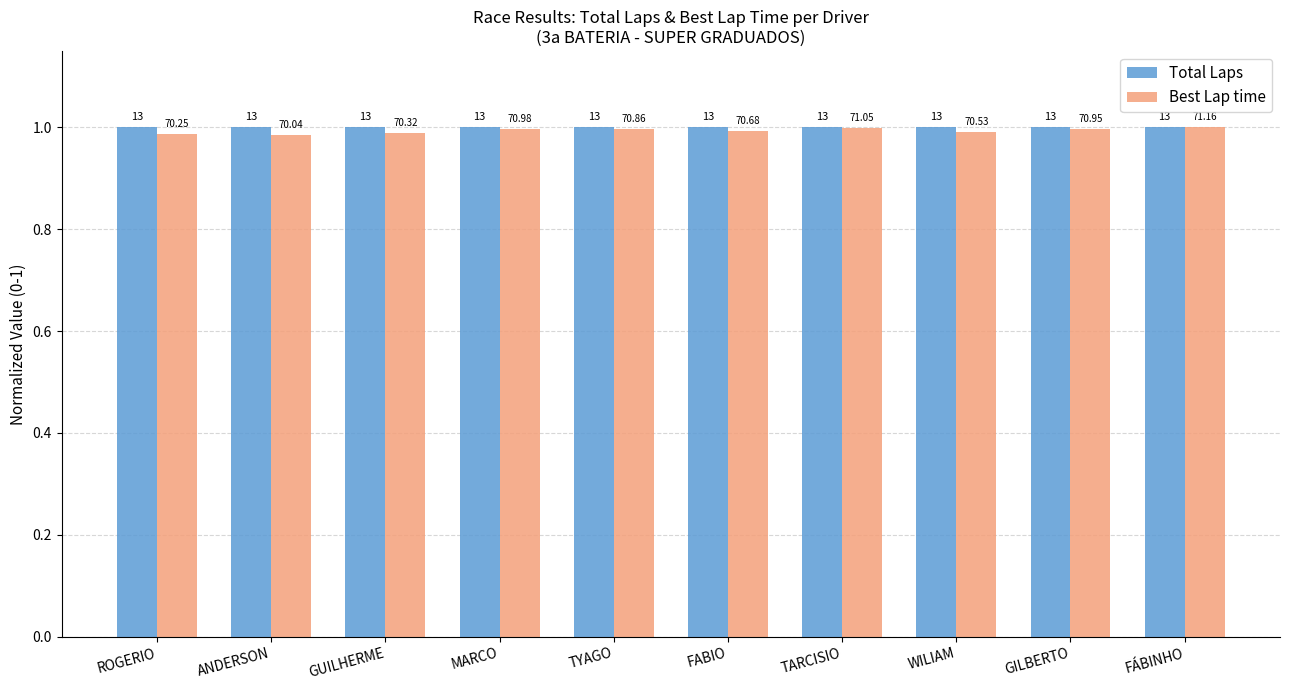

At which label does Best Lap time reach its peak?

FÁBINHO